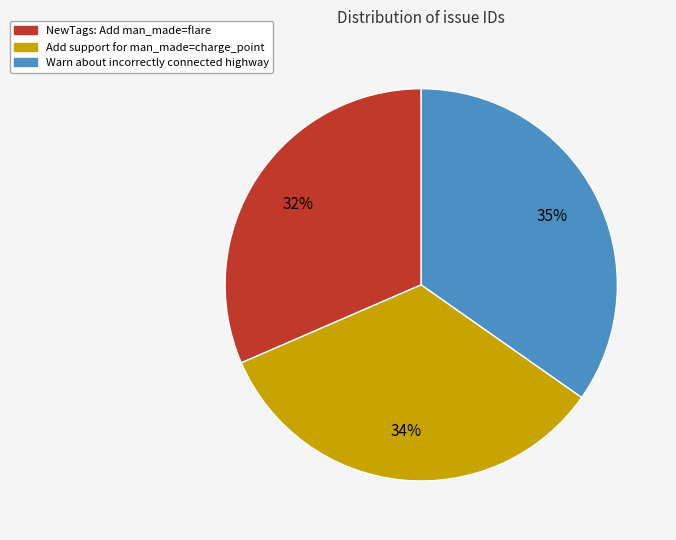

To the nearest percent, what portion does NewTags: Add man_made=flare represent?

32%